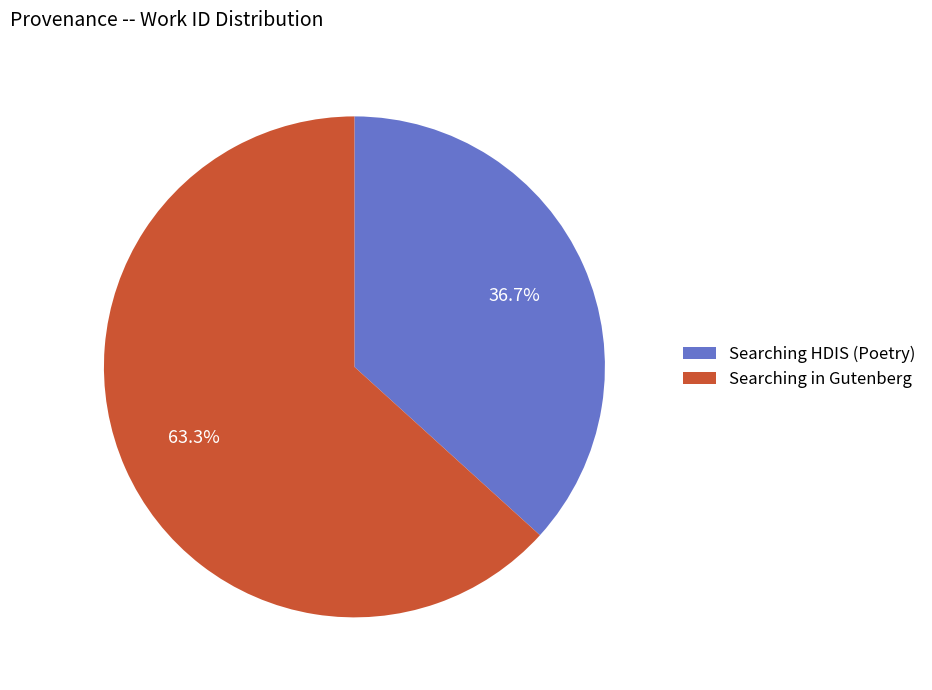

Which has a higher value, Searching HDIS (Poetry) or Searching in Gutenberg?

Searching in Gutenberg